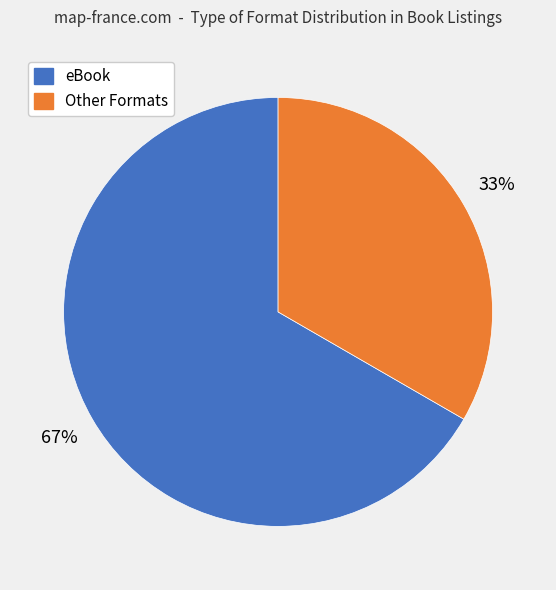

Is there a majority slice in this chart?

Yes